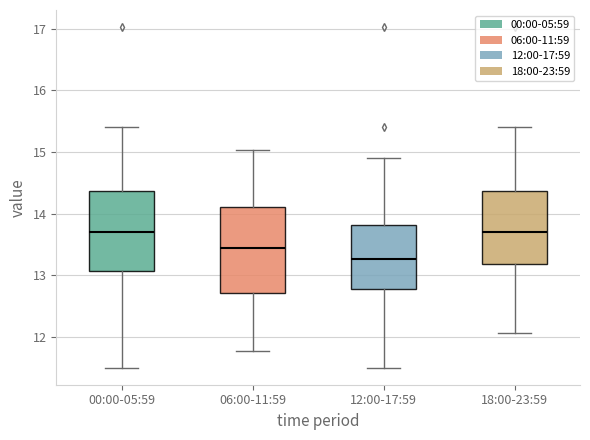

Reading left to right, transcribe this box plot: for each box, give where its median line is, the range the box spans, and where its two whiskers end, as read against the y-axis. The values are not printed on the chart, so give them approximately, as read against the axis.

00:00-05:59: median 13.7, box 13.1 to 14.4, whiskers 11.5 to 15.4
06:00-11:59: median 13.5, box 12.7 to 14.1, whiskers 11.8 to 15.0
12:00-17:59: median 13.3, box 12.8 to 13.8, whiskers 11.5 to 14.9
18:00-23:59: median 13.7, box 13.2 to 14.4, whiskers 12.1 to 15.4